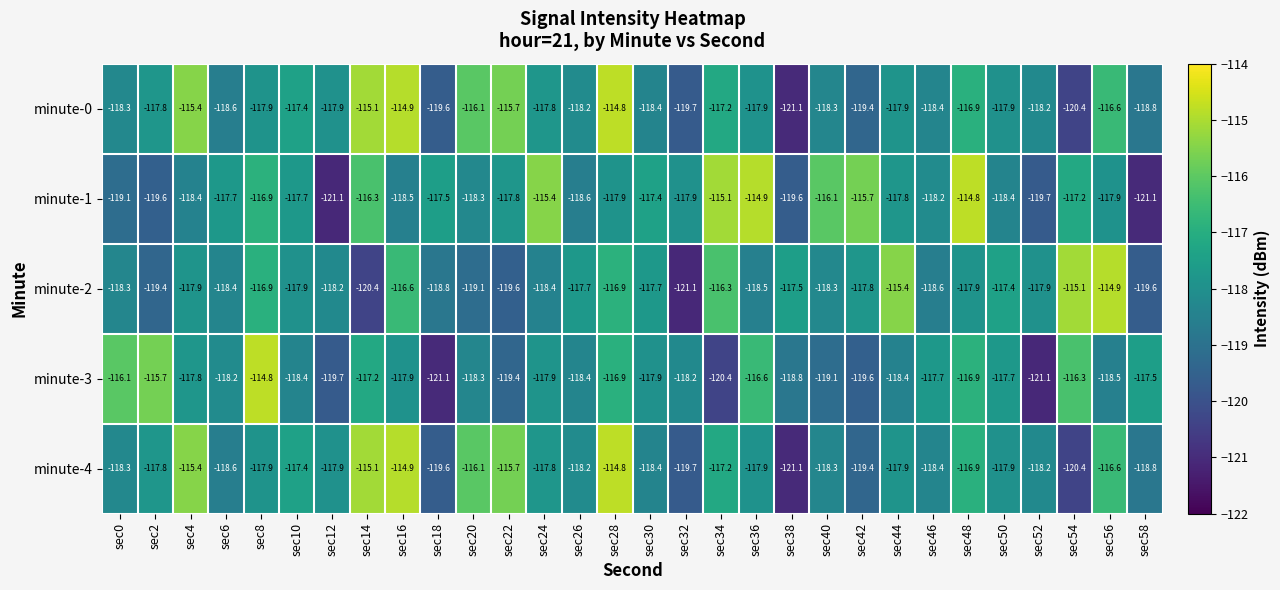

What is the sum of all minute-3 values?

-3542.5